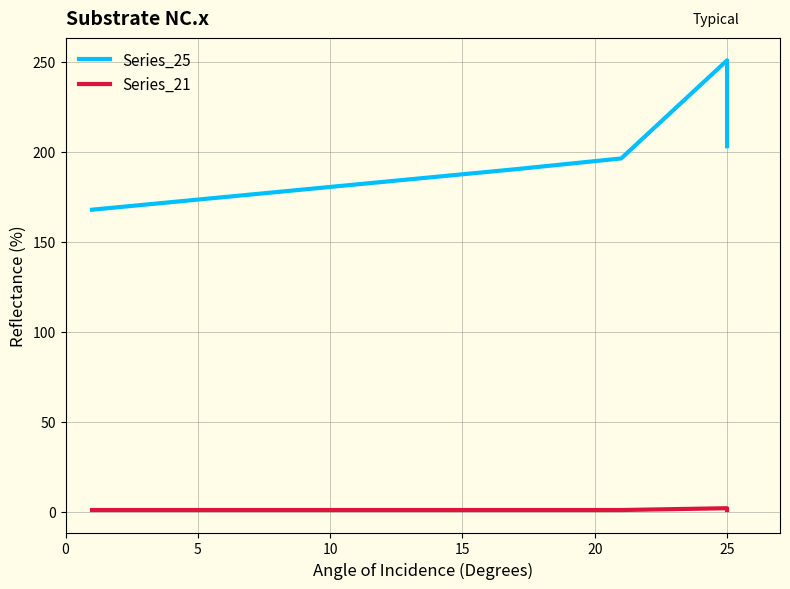

Which series has the largest total across all categories?

Series_25